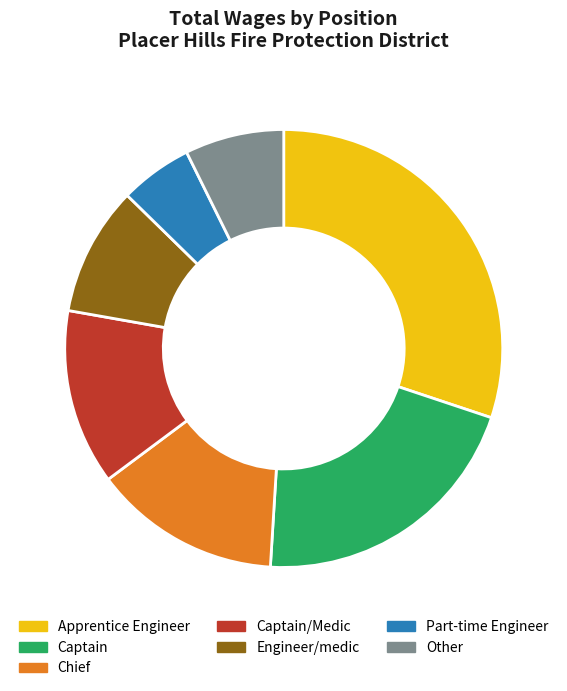

Which slice is the largest?

Apprentice Engineer